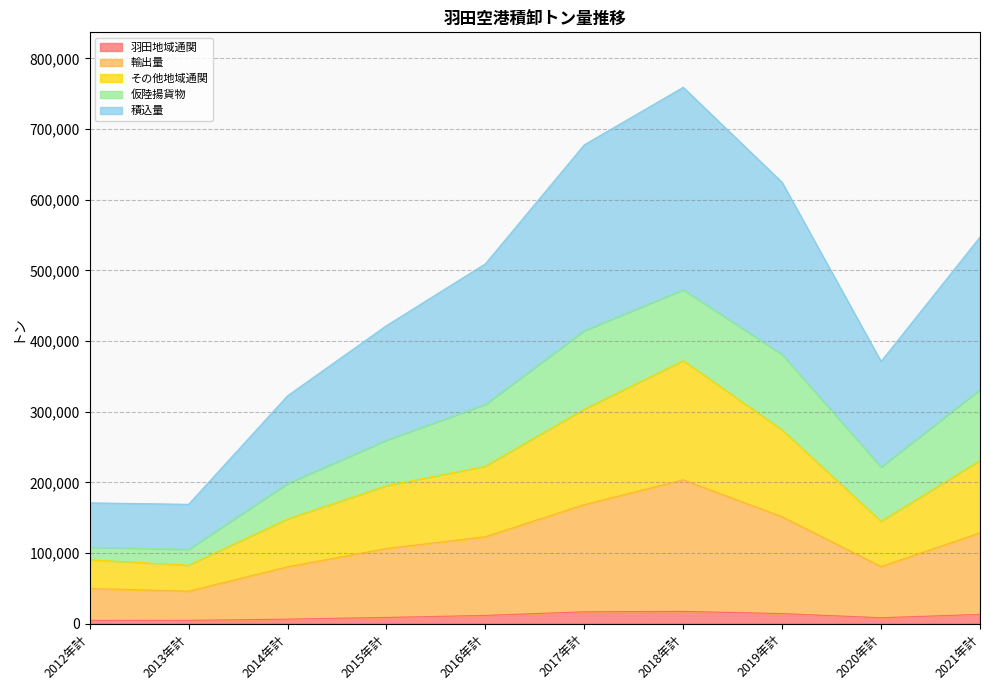

How many lines are shown in the chart?

5